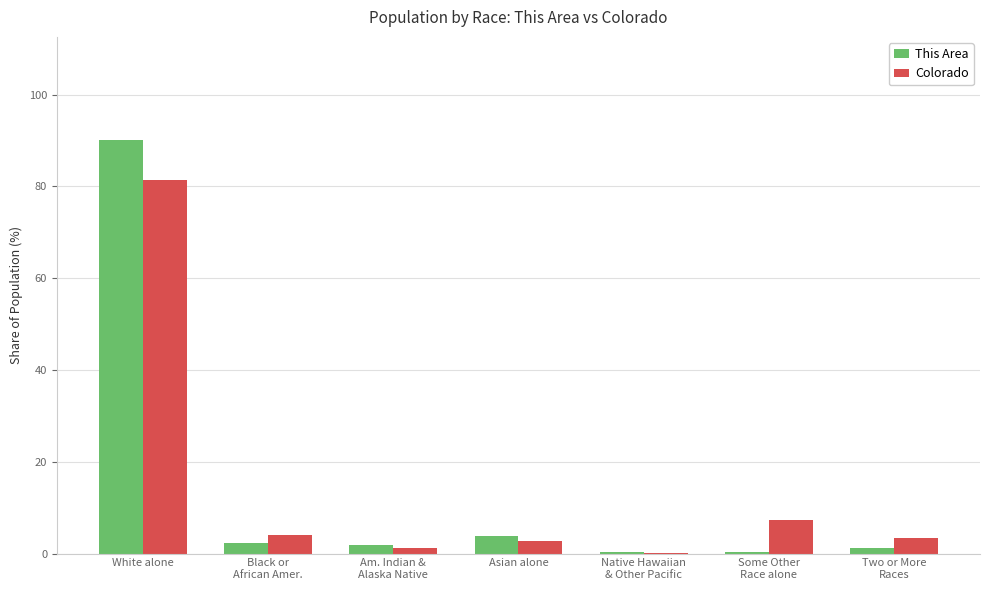

Is it true that This Area equals 3.9 at Asian alone?

True